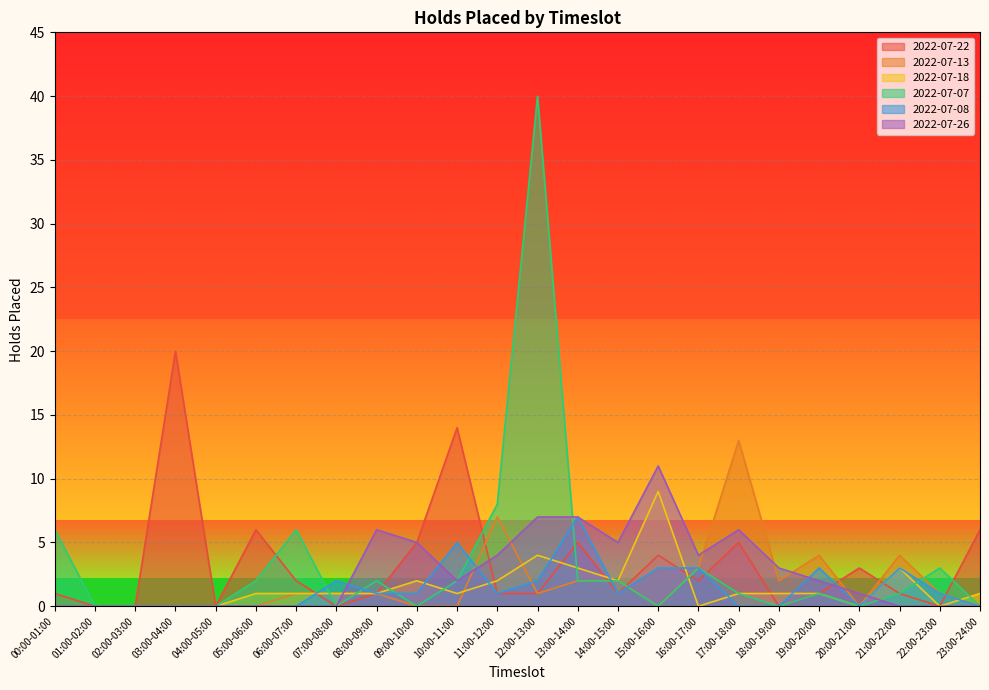

At 16:00-17:00, list the series in order from largest to smallest.

2022-07-26, 2022-07-13, 2022-07-07, 2022-07-08, 2022-07-22, 2022-07-18